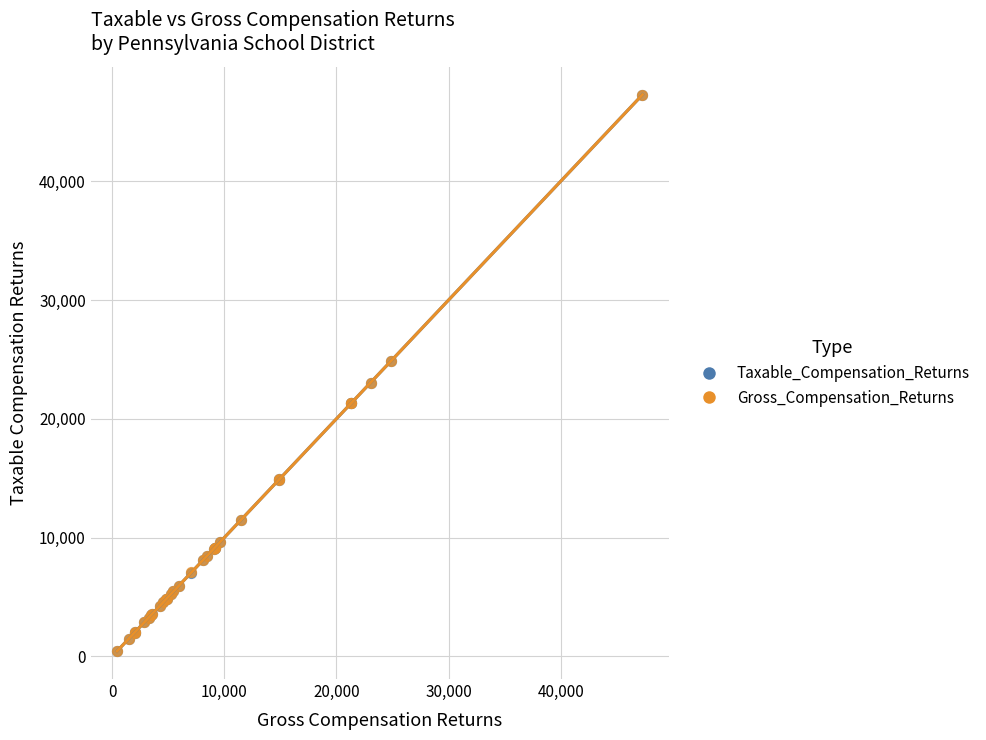

What are all the series names shown in the legend?

Taxable_Compensation_Returns, Gross_Compensation_Returns